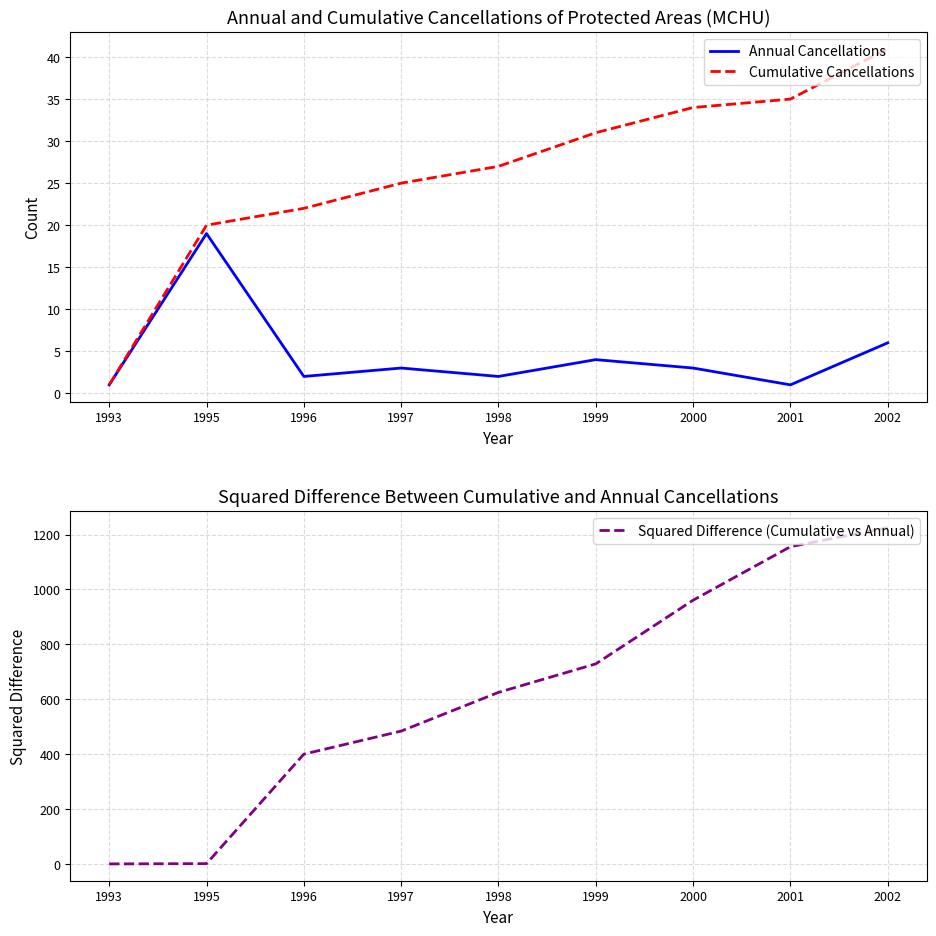

In Annual Cancellations, how many points are lower than both neighbors (excluding endpoints)?

3